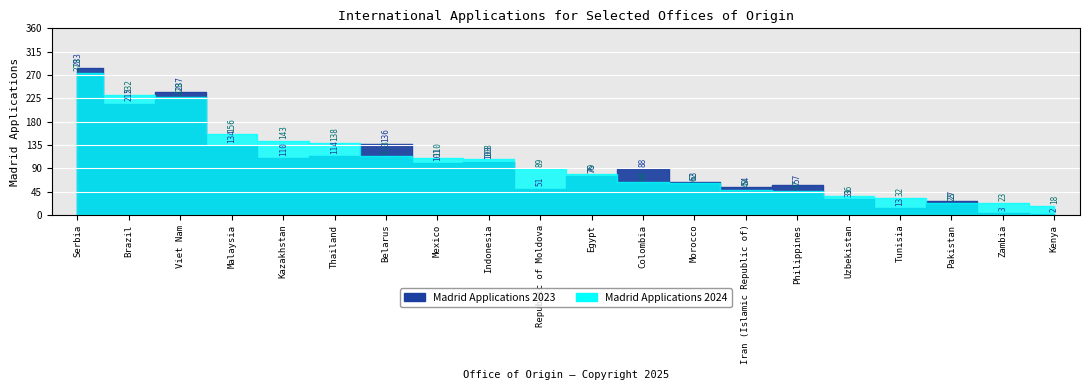

What position from the left is Uzbekistan?

16